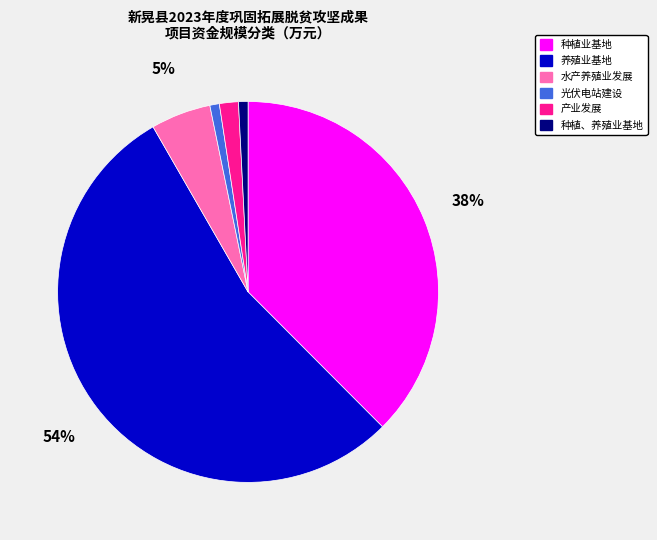

Between 光伏电站建设 and 养殖业基地, which is larger?

养殖业基地